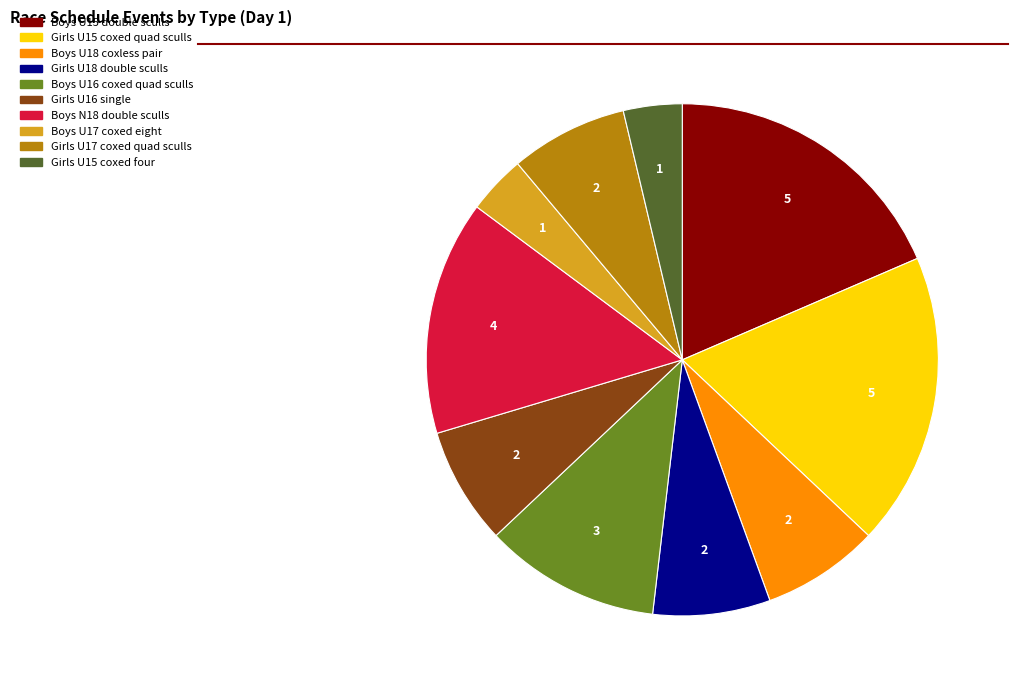

Is there a majority slice in this chart?

No